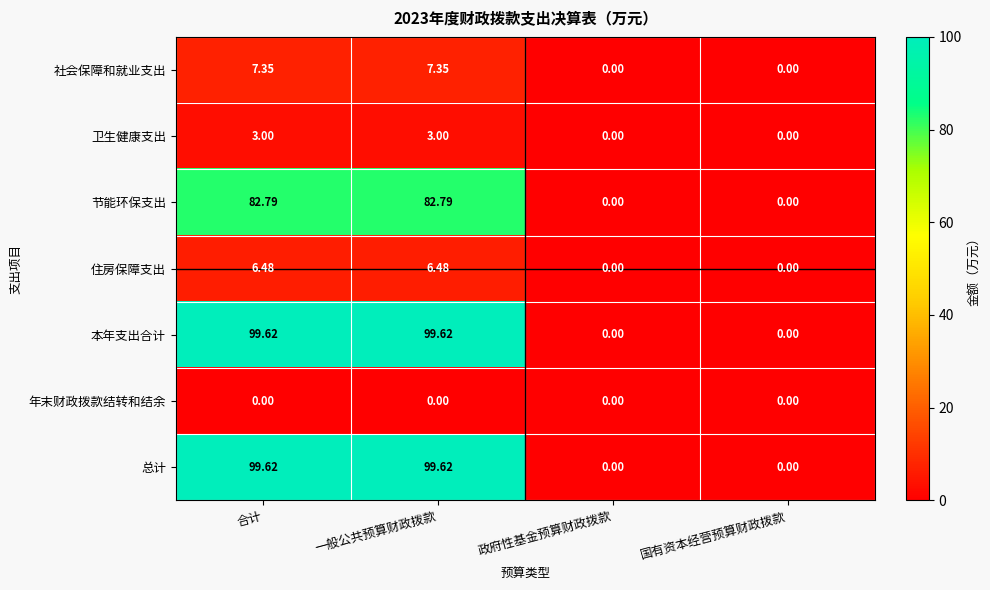

What is the total value across all series at 一般公共预算财政拨款?

298.9